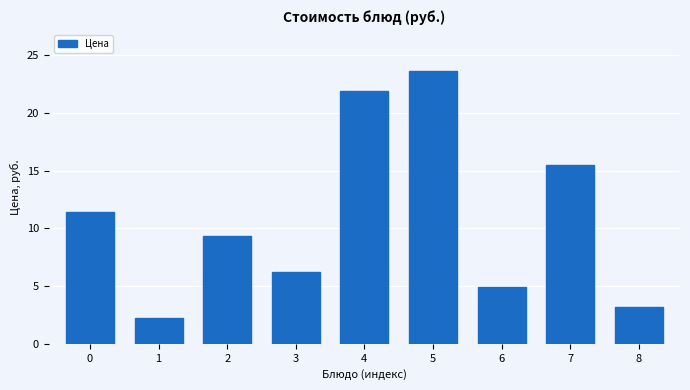

What is the minimum value shown in the chart?

2.2